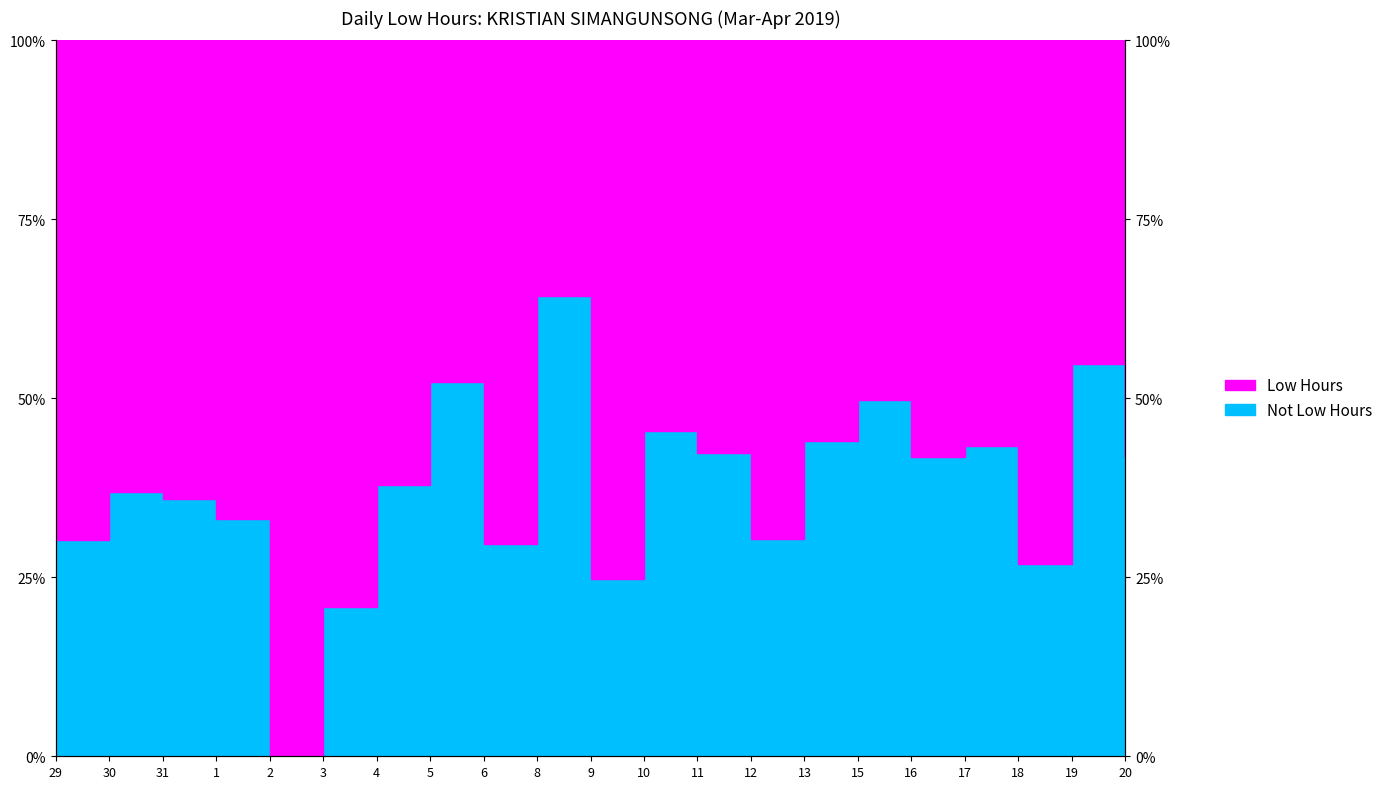

How many data points does each series have?

21